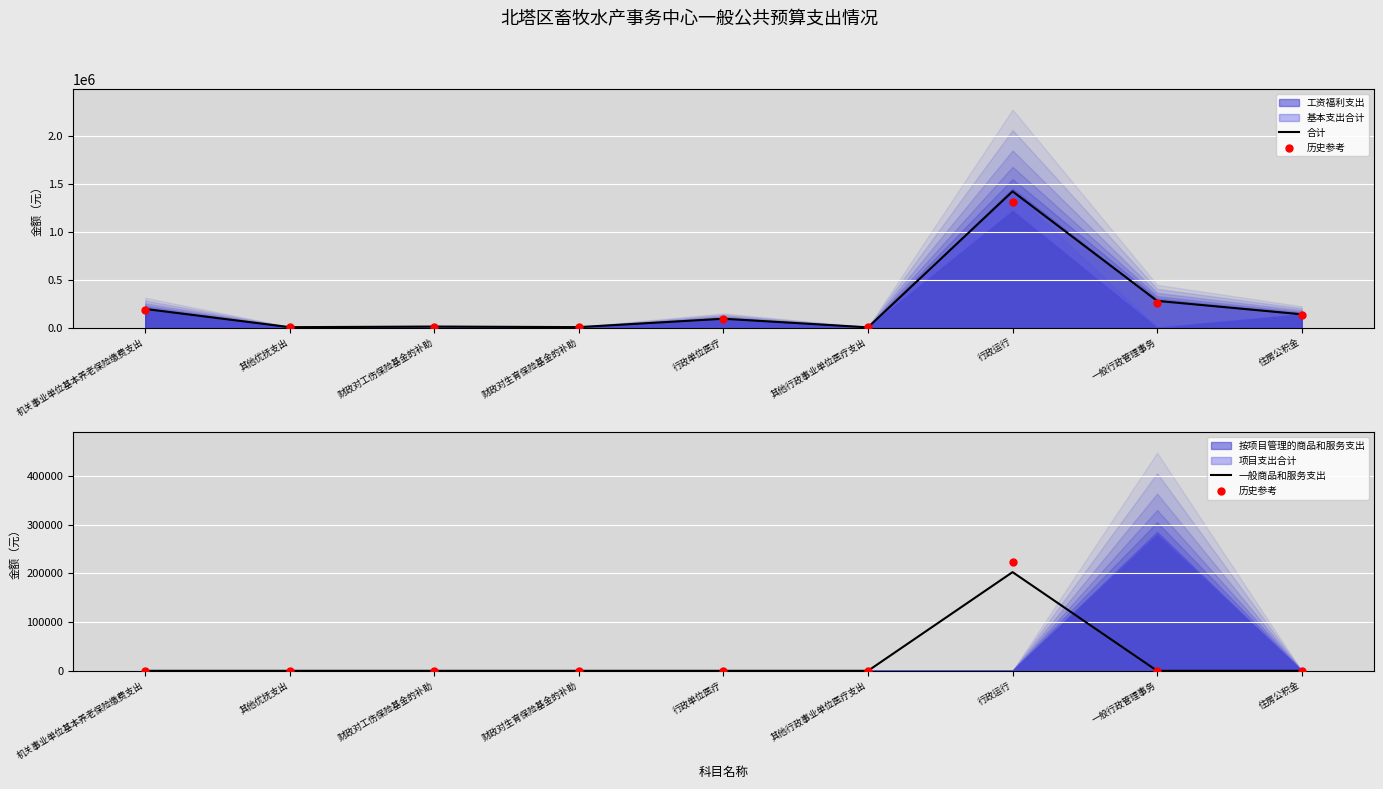

Is the value of 历史参考 at 行政单位医疗 greater than the value of 合计 at 财政对工伤保险基金的补助?

No